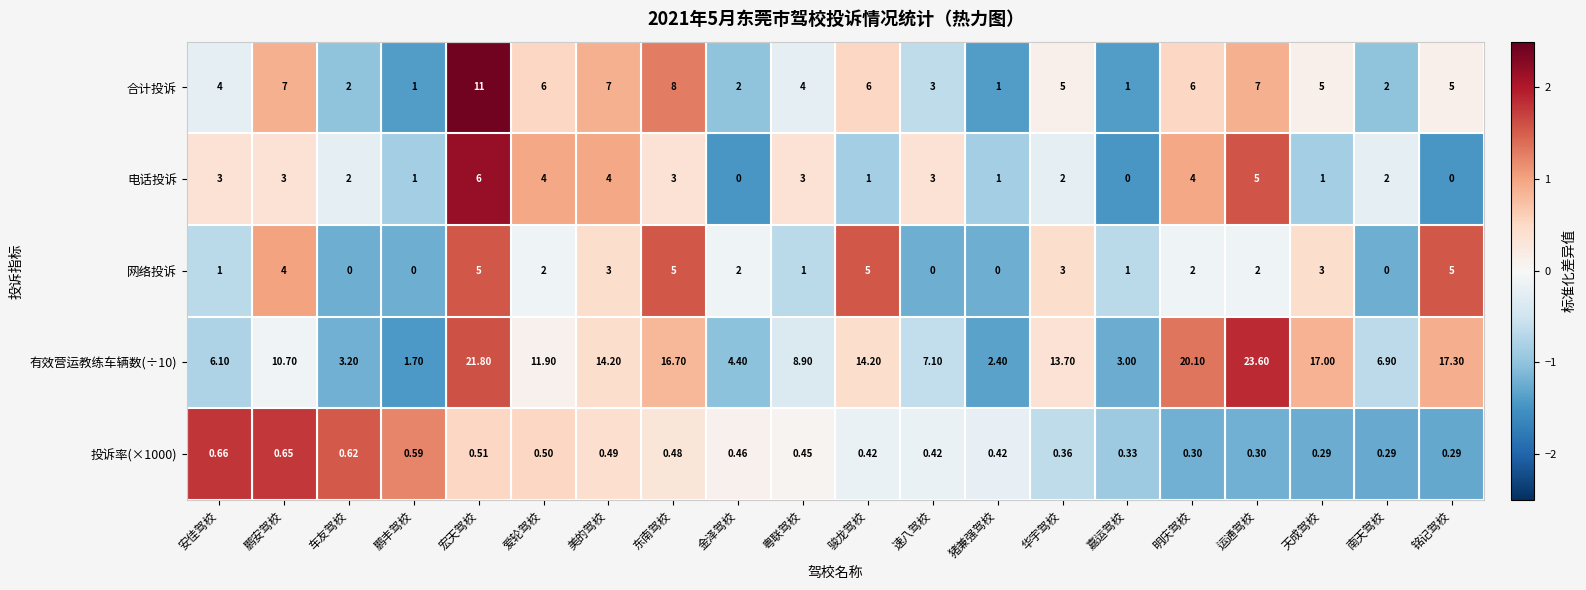

At which category is the sum across all series the highest?

宏天驾校